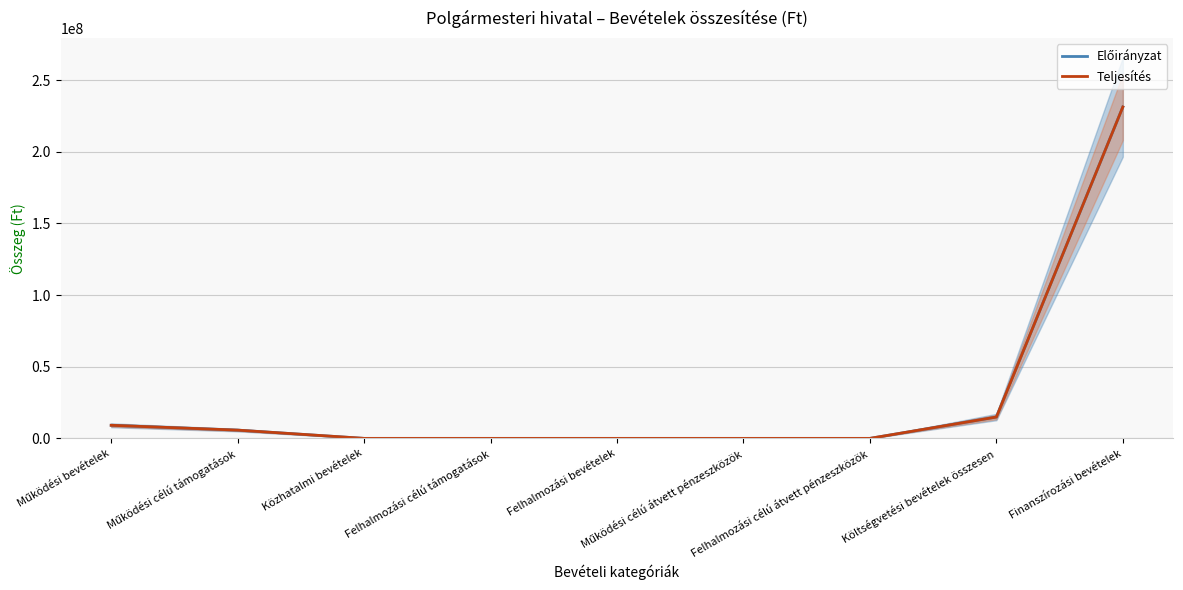

Reading right to left, list all the values displayed in this chart.

Előirányzat: 231220829	14891927	0	0	0	0	0	5759164	9132763
Teljesítés: 231220829	14891927	0	0	0	0	0	5759164	9132763